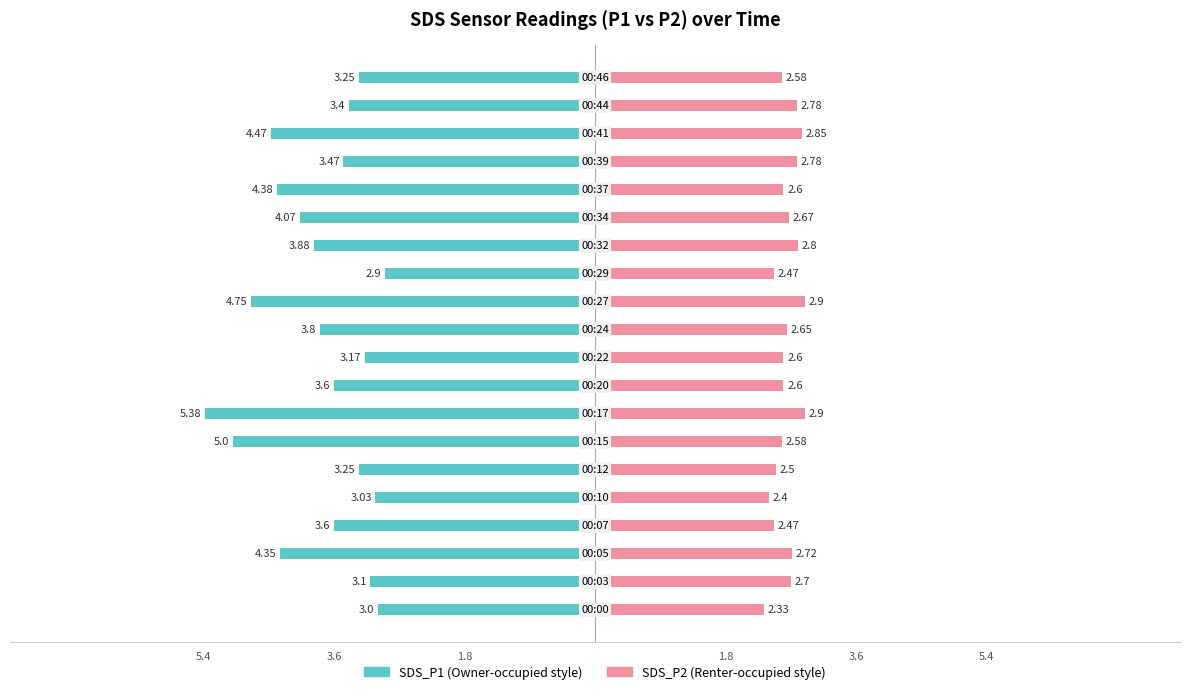

What is the average value of the SDS_P2 series?

2.6